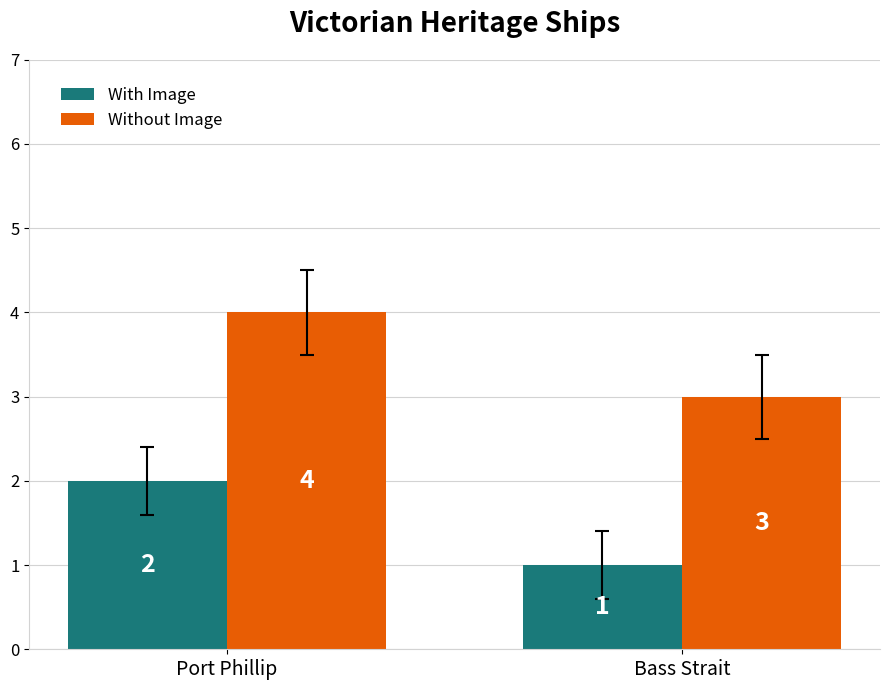

What value does the With Image series have at Port Phillip?

2